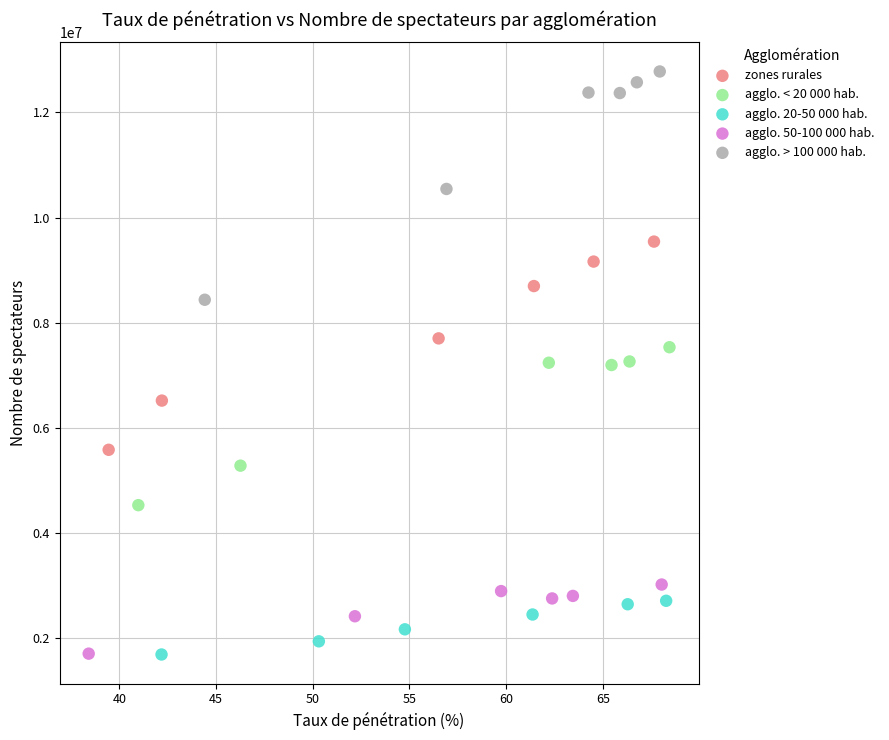

Which series has the largest Y range (max minus min)?

agglo. > 100 000 hab.